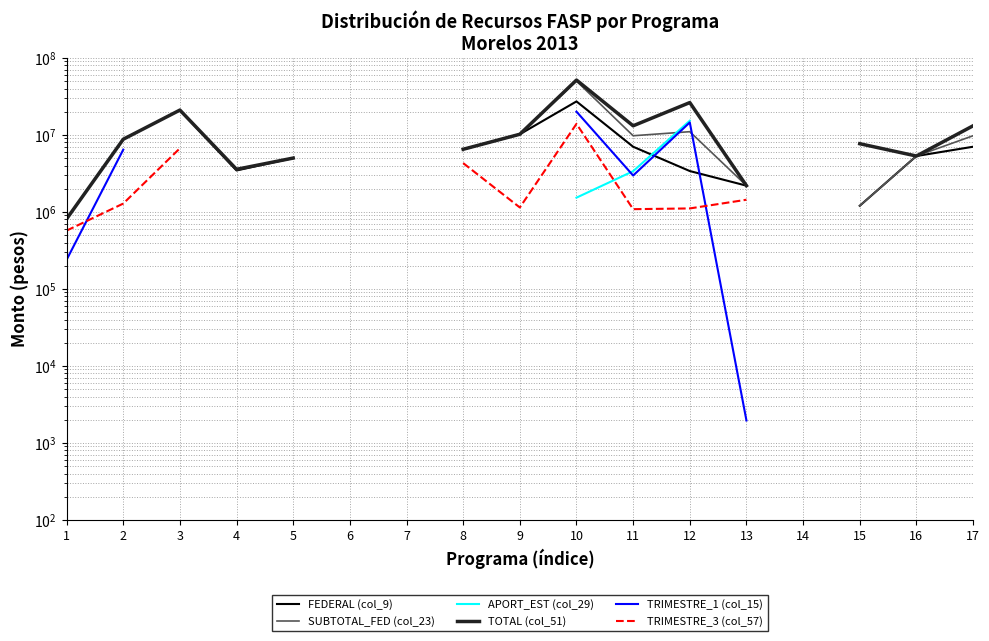

At which category is the sum across all series the highest?

10